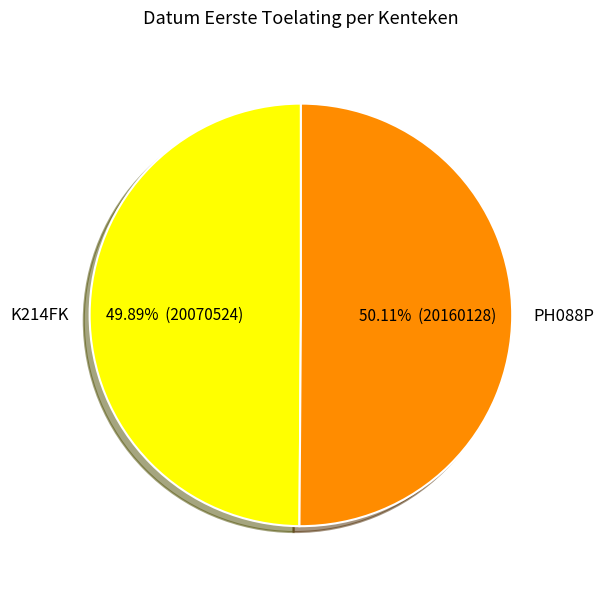

Does any single category account for the majority?

Yes